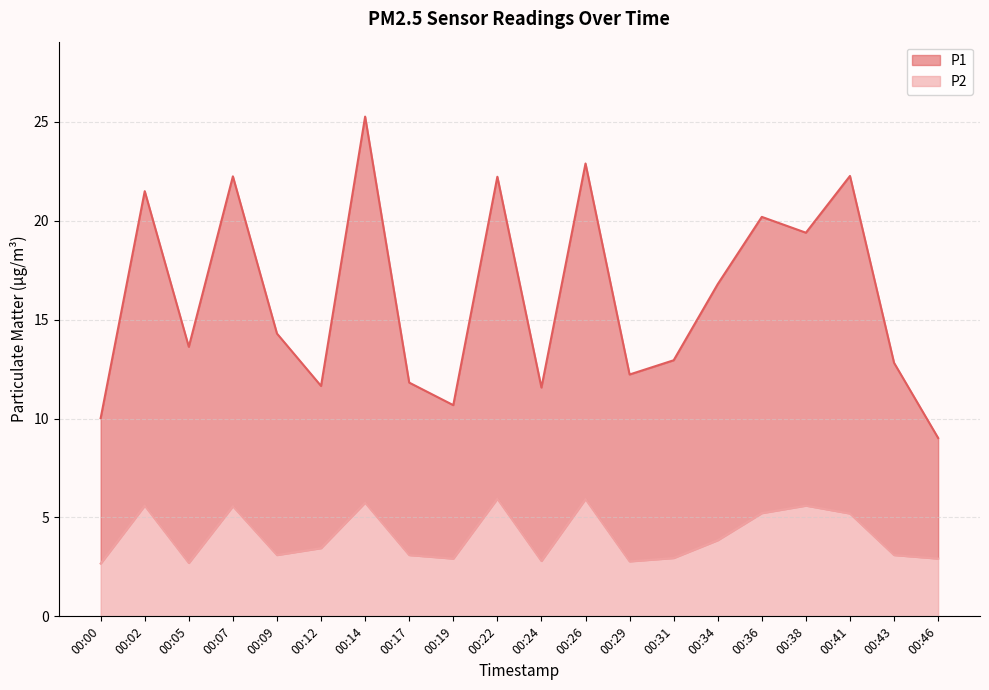

How many interior local peaks does the P1 series have?

7